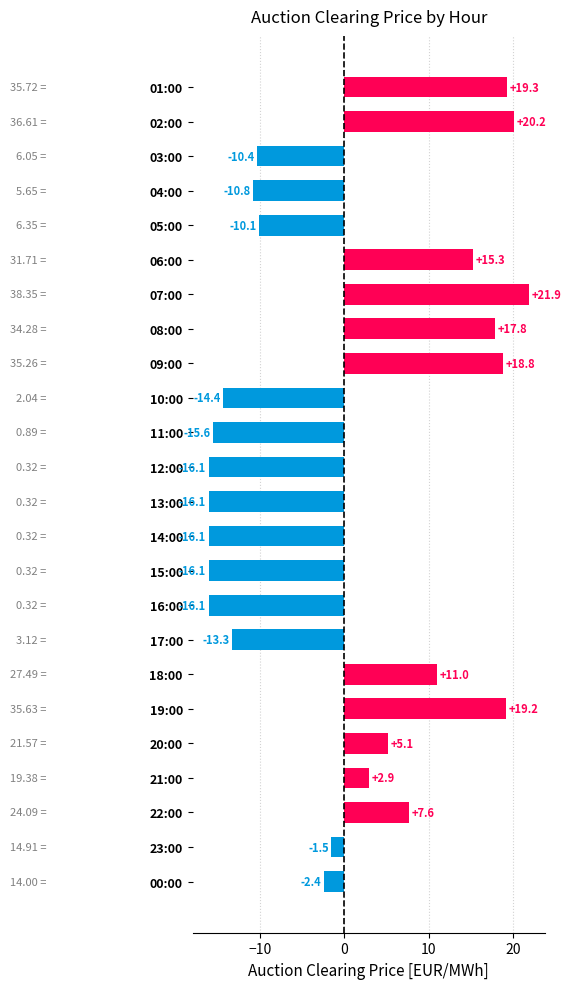

How many categories are shown in the chart?

24